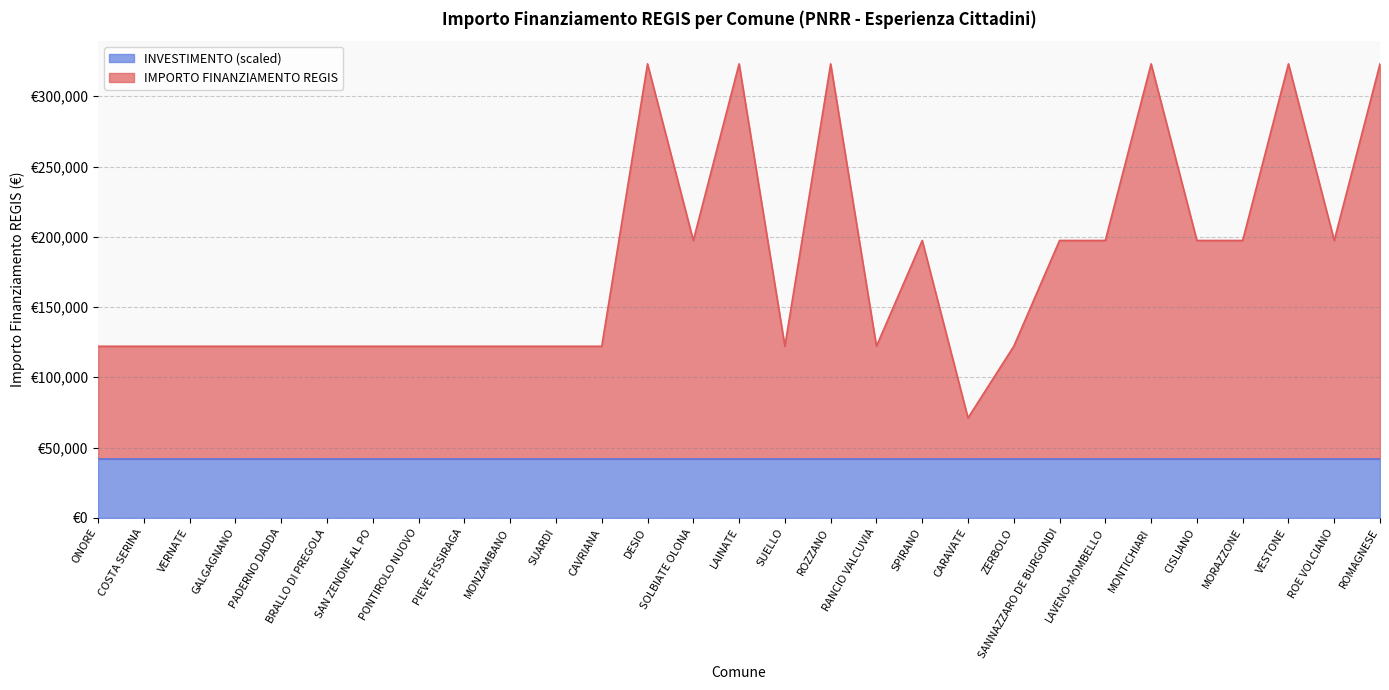

The value at CARAVATE is 71041.8. True or false?

True